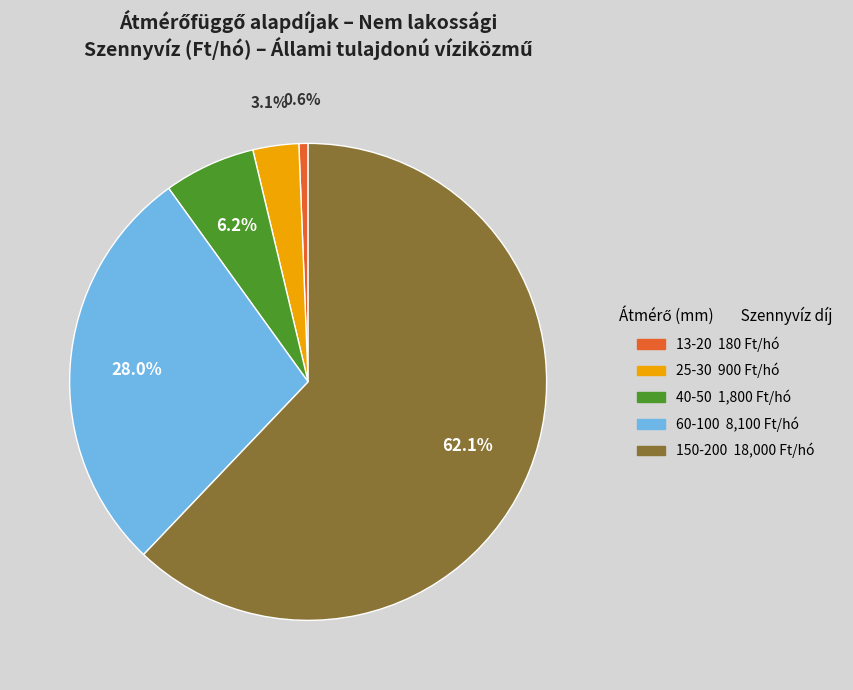

Count the number of slices in the pie.

5